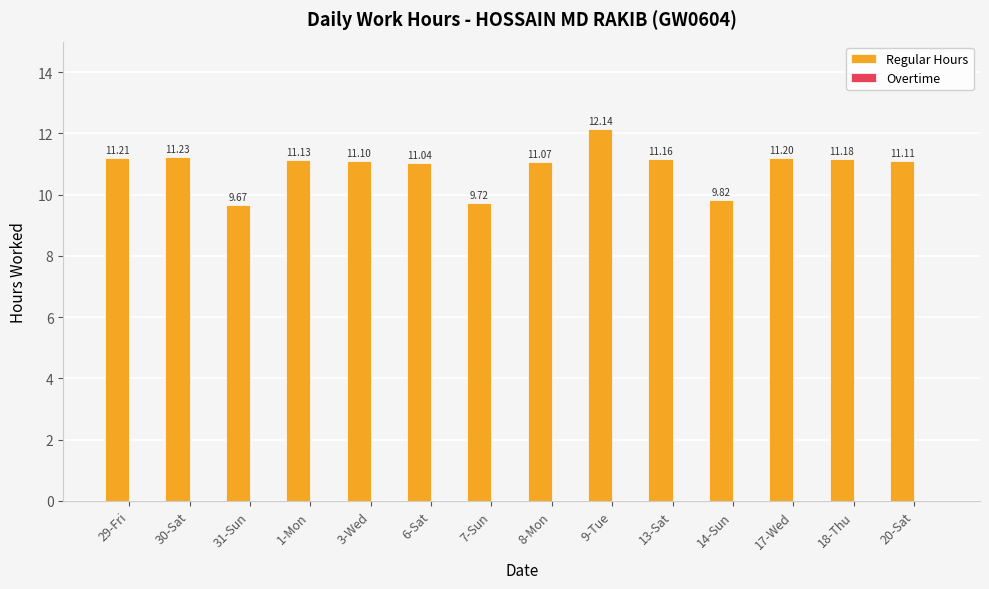

How many series are shown in this chart?

1